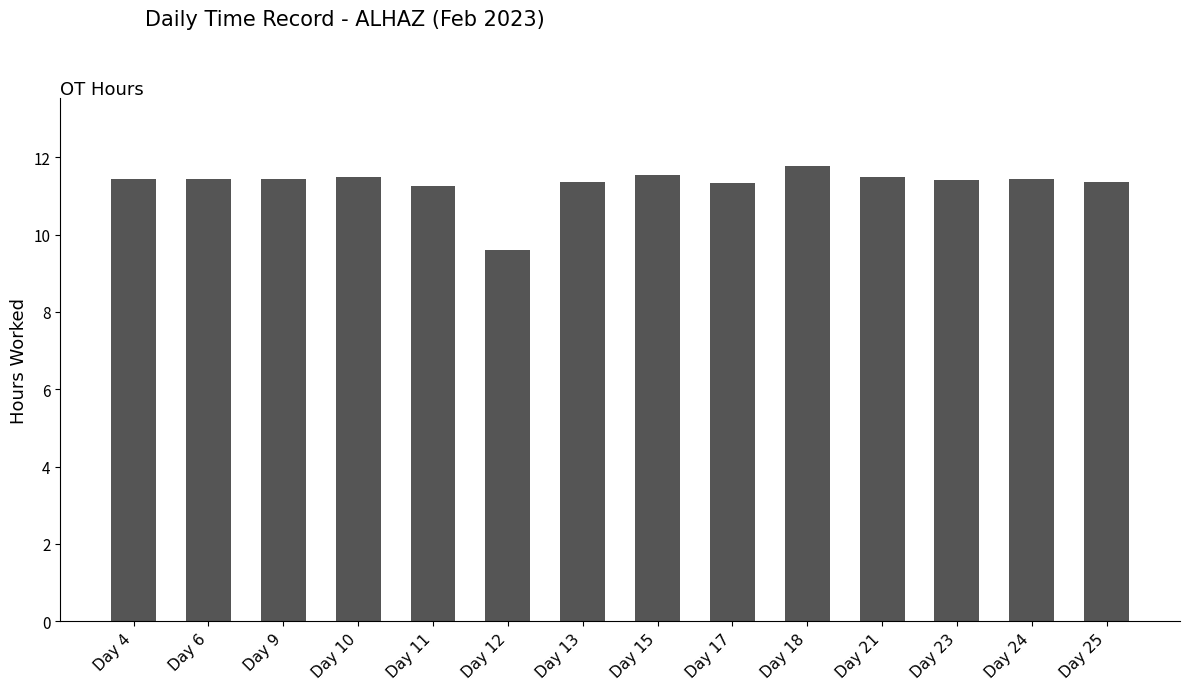

What is the minimum value shown in the chart?

9.6